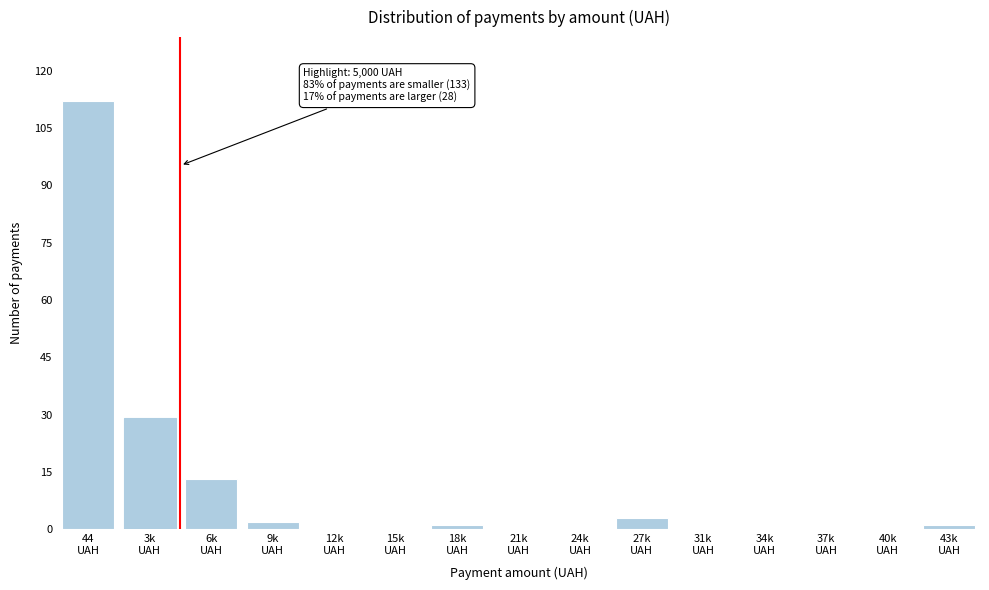

What is the maximum value shown in the chart?

112